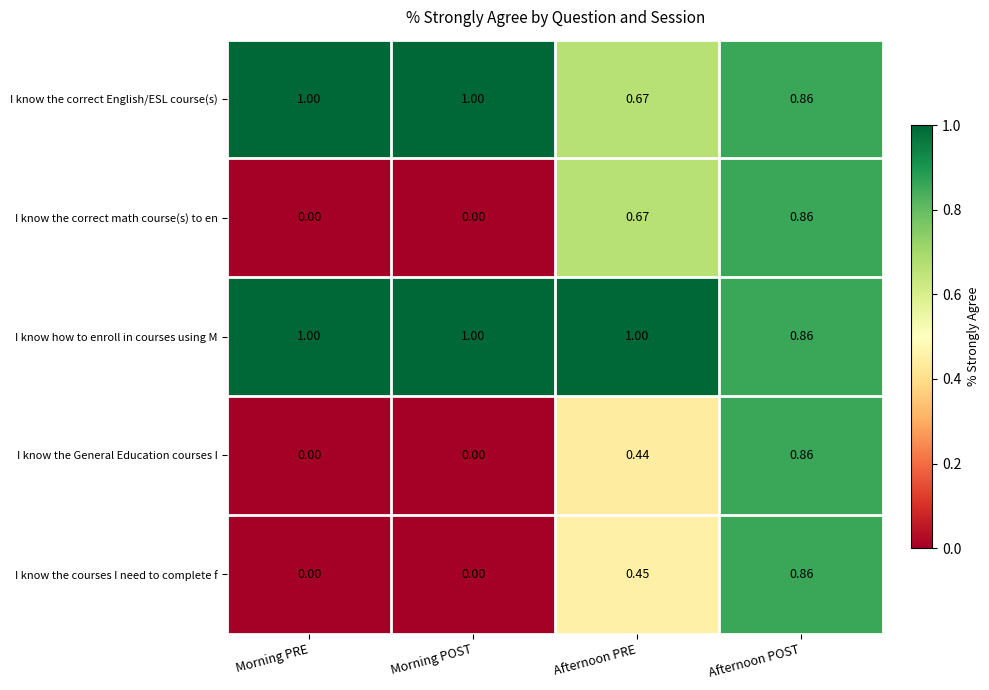

Which series has the largest total across all categories?

I know how to enroll in courses using M